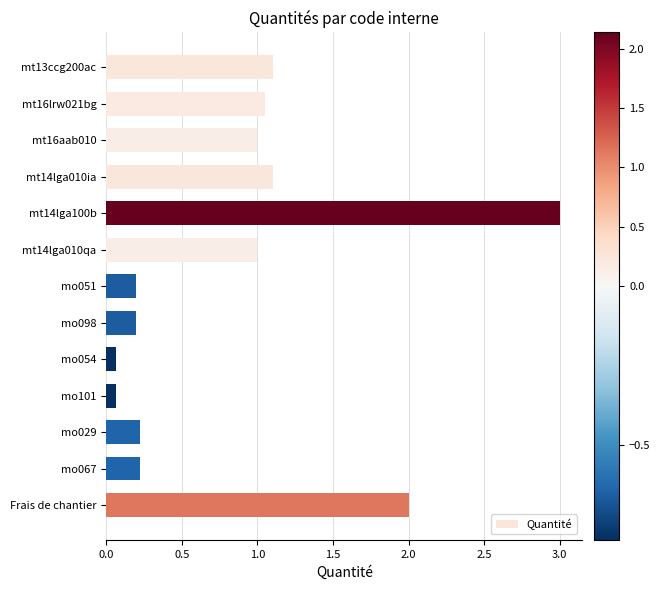

Are the bars horizontal?

Yes